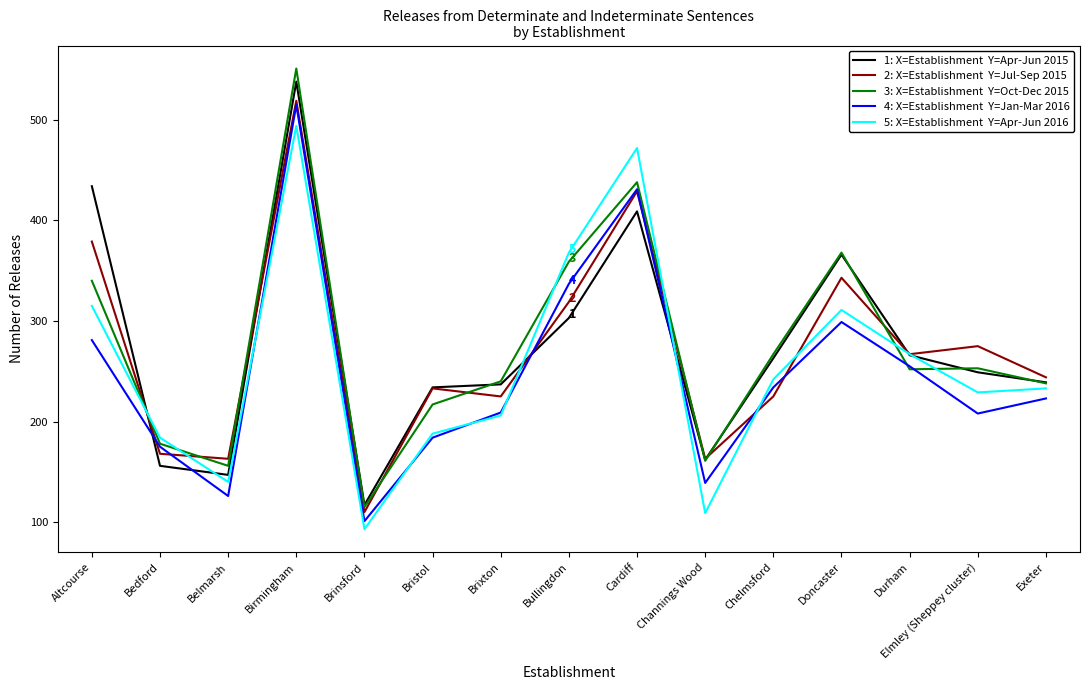

What is the total value across all series at Bedford?

861